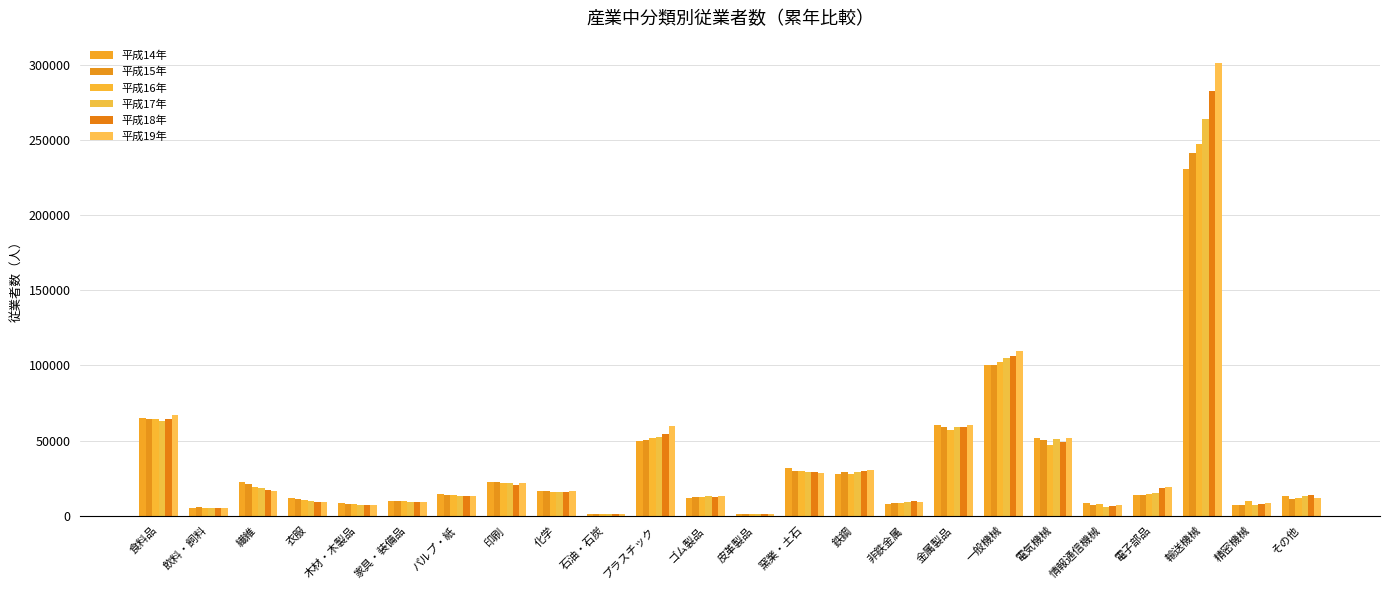

What is the sum of all 平成16年 values?

797321